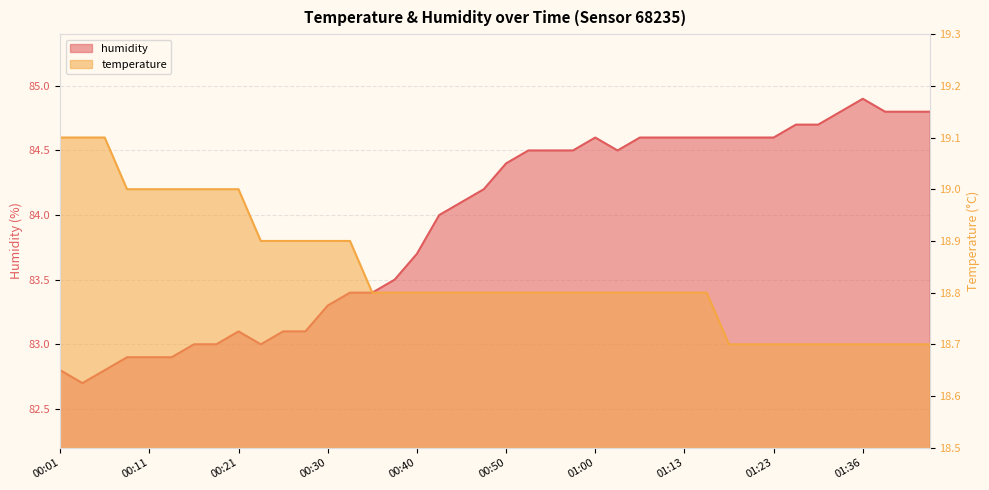

What is the maximum value shown in the chart?

84.9